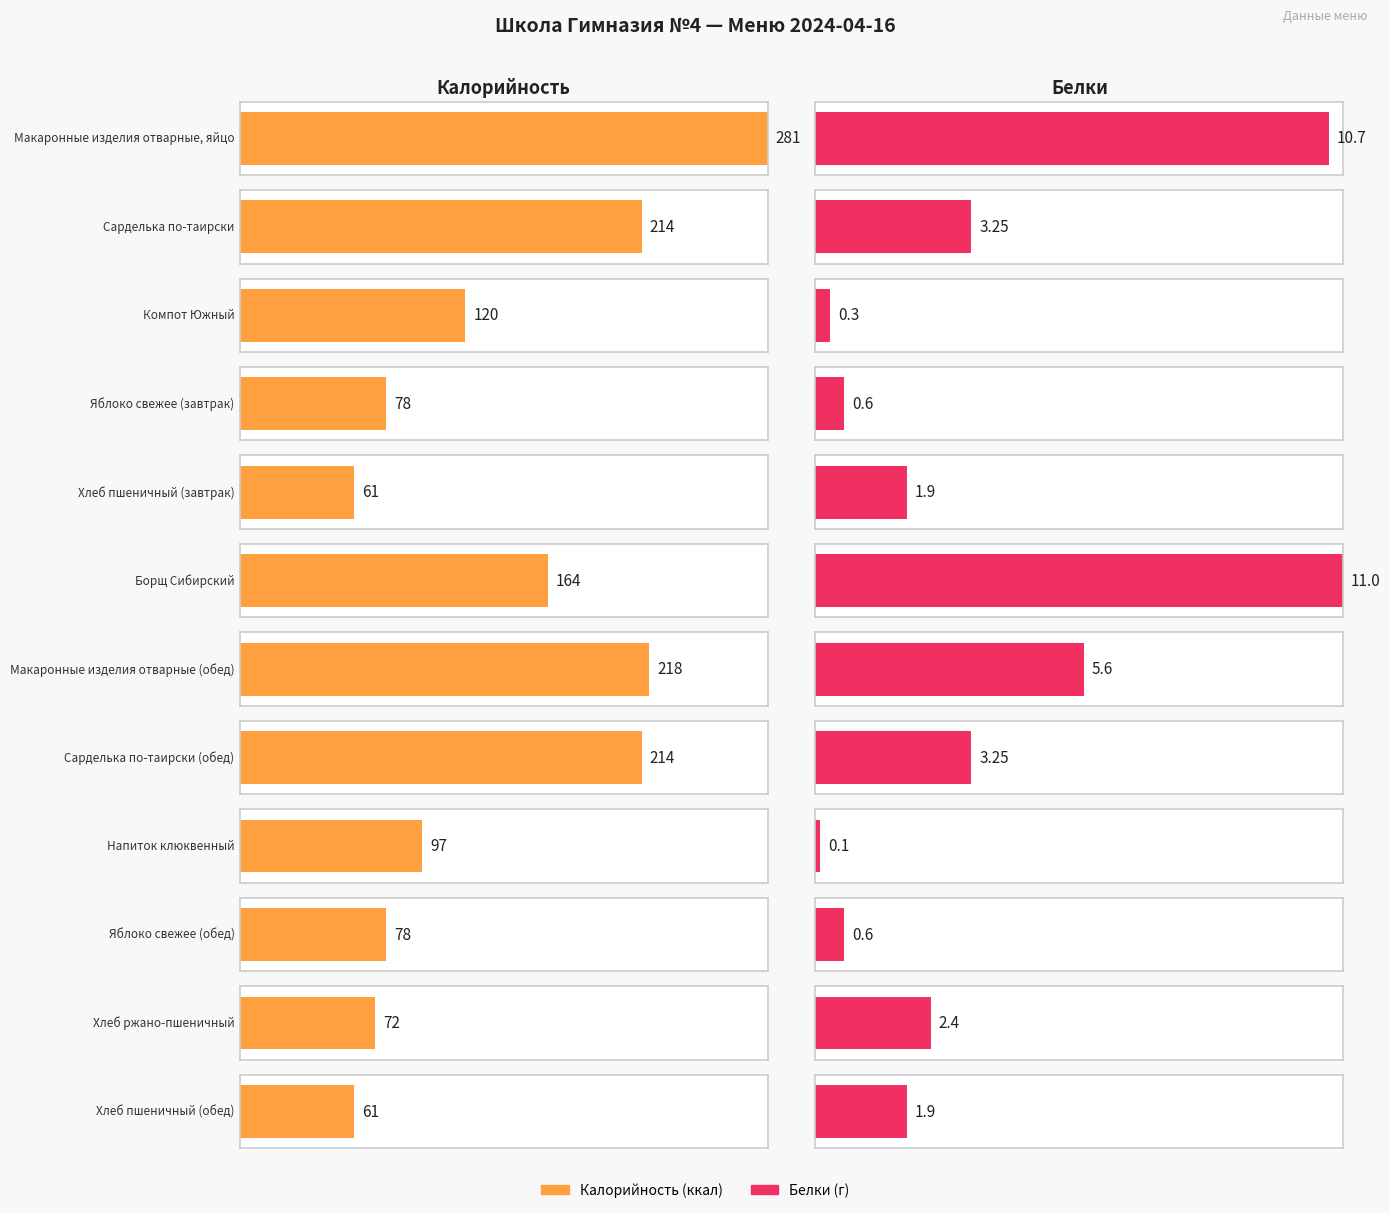

What is the difference between the highest and lowest values at Макаронные изделия отварные, яйцо?

270.3